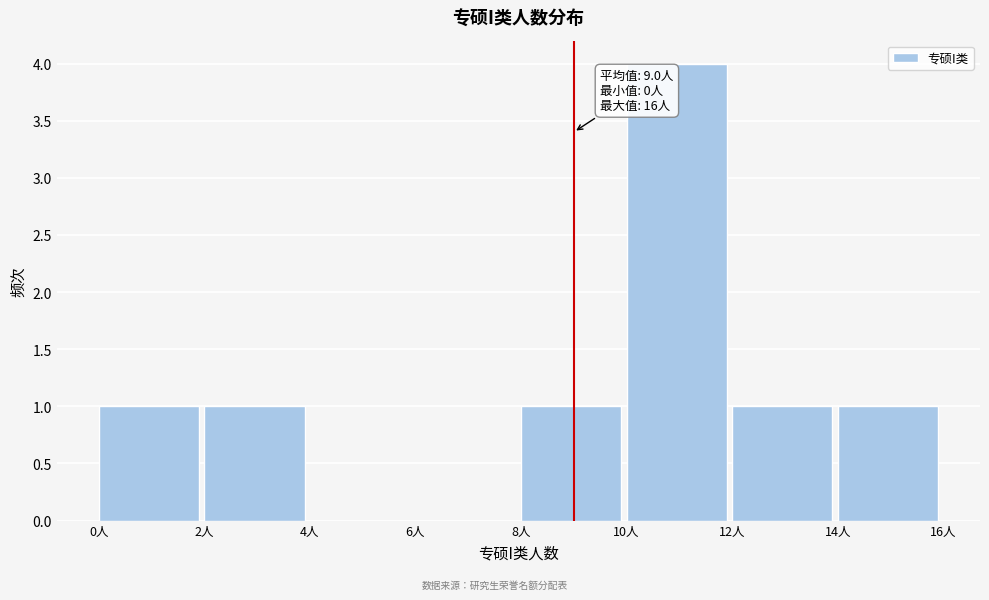

Over which range of the x-axis is the bar tallest?

10 to 12